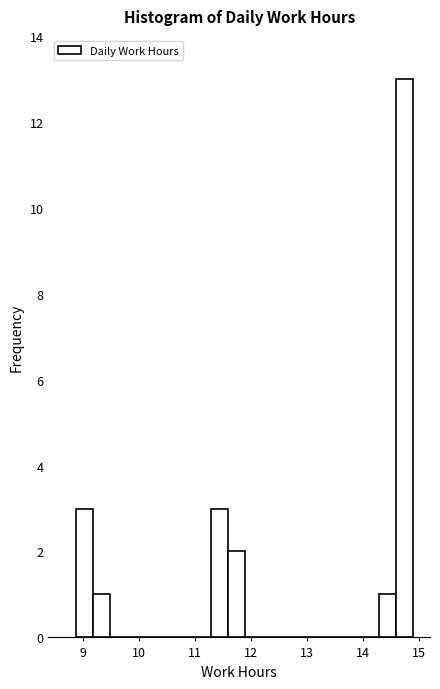

Read against the x-axis, roughly where is the centre of the tallest bar?

14.7